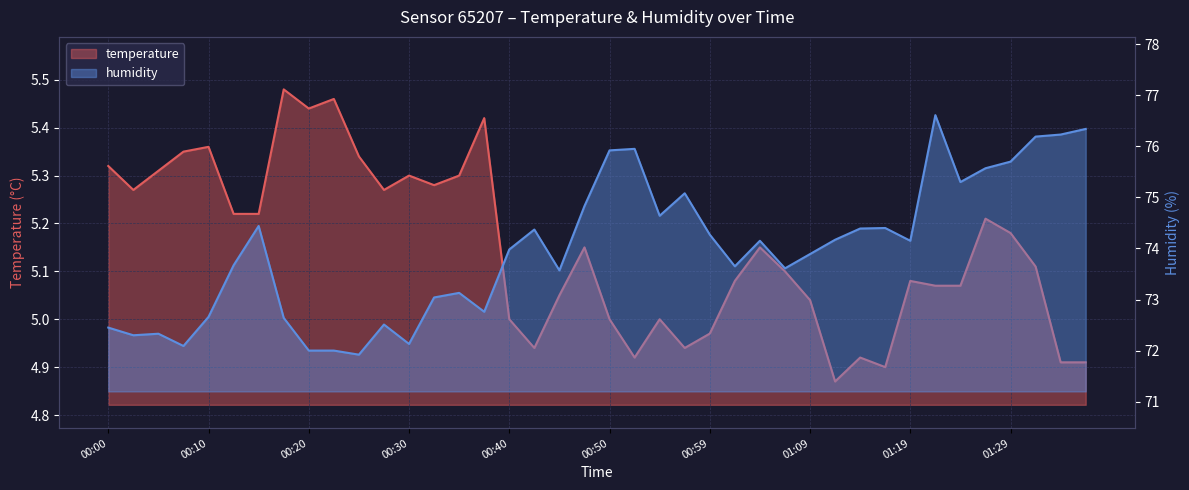

The temperature series shows 8.4 at 01:24. True or false?

False